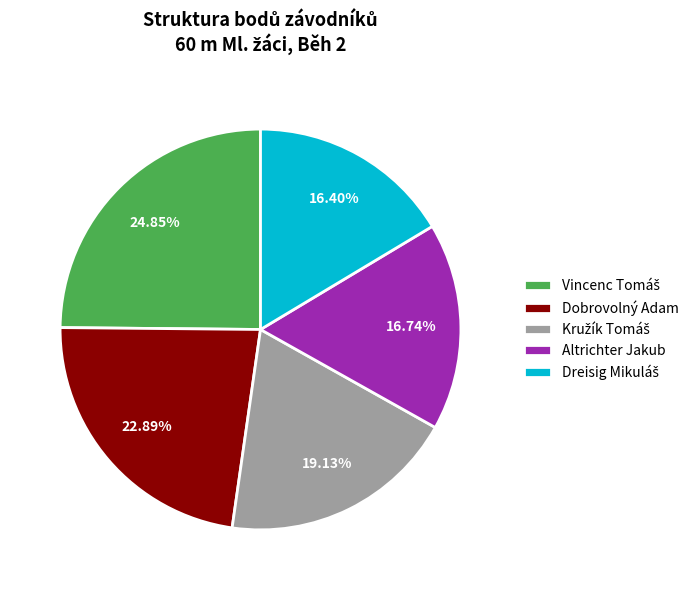

Is there any slice that represents more than half of the pie?

No